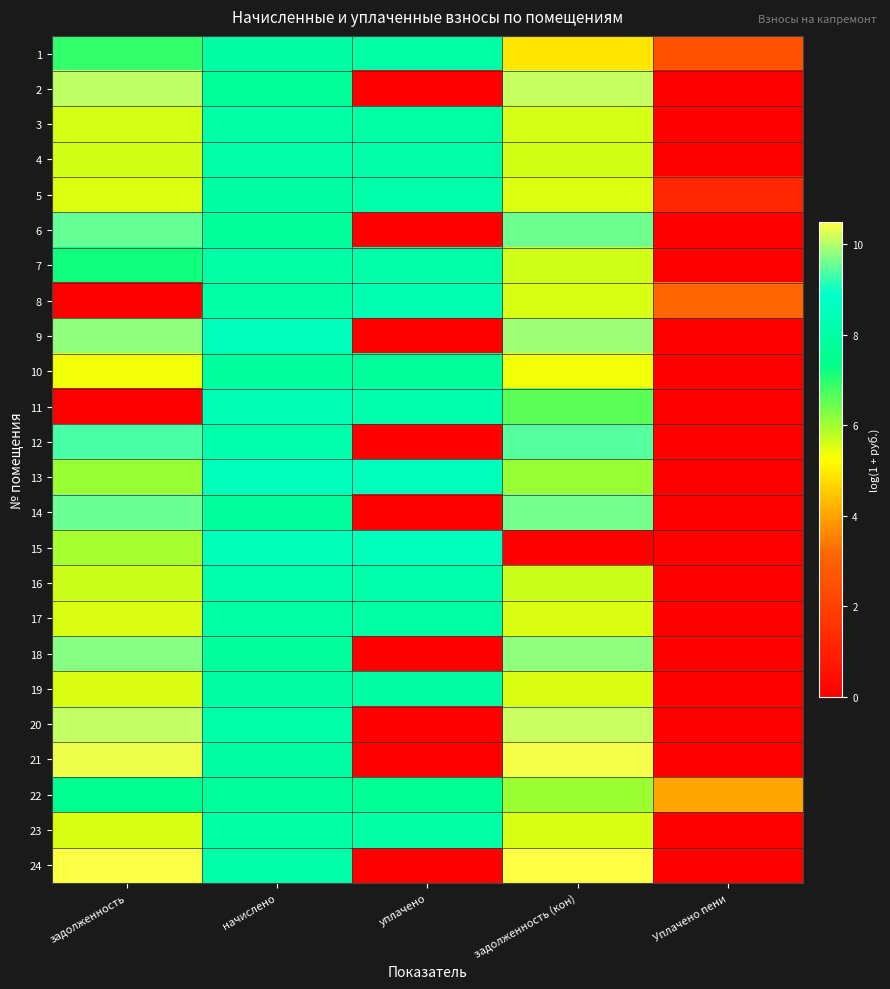

At how many categories does at least one series exceed 2?

5